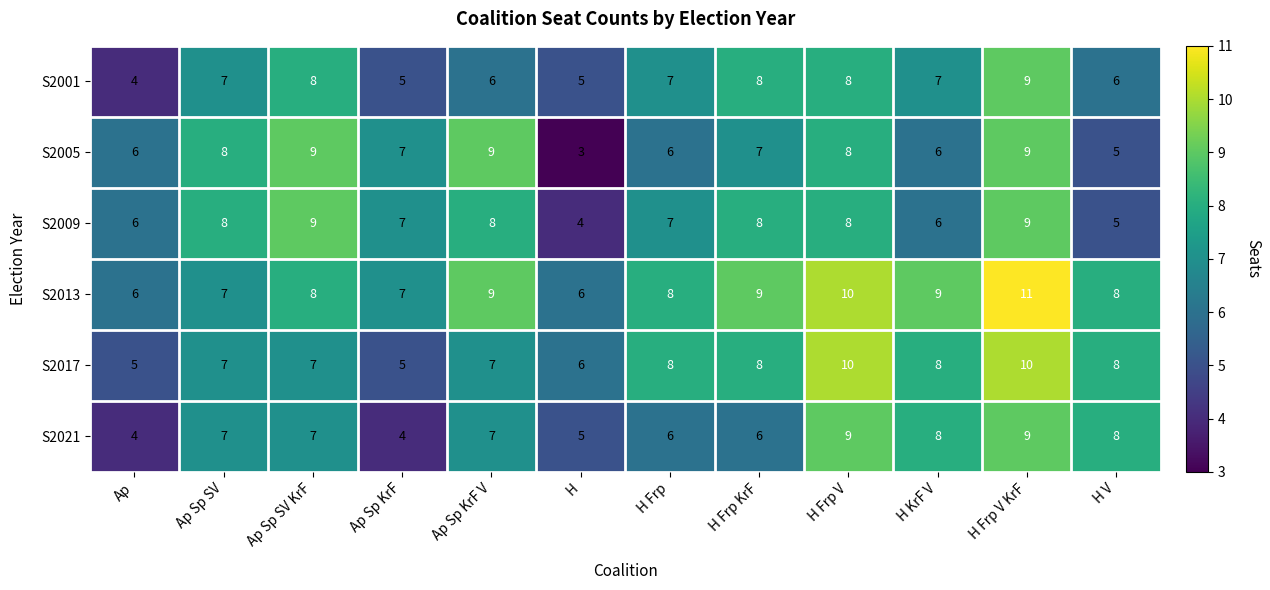

Count the S2009 values in the range 6 to 8.

8